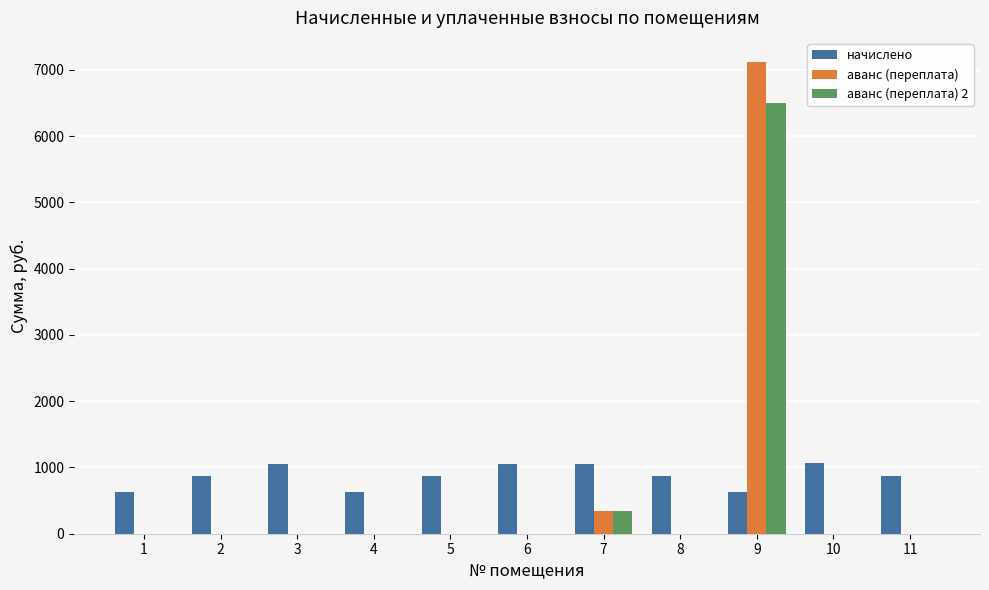

What is the total value across all series at 8?

874.1